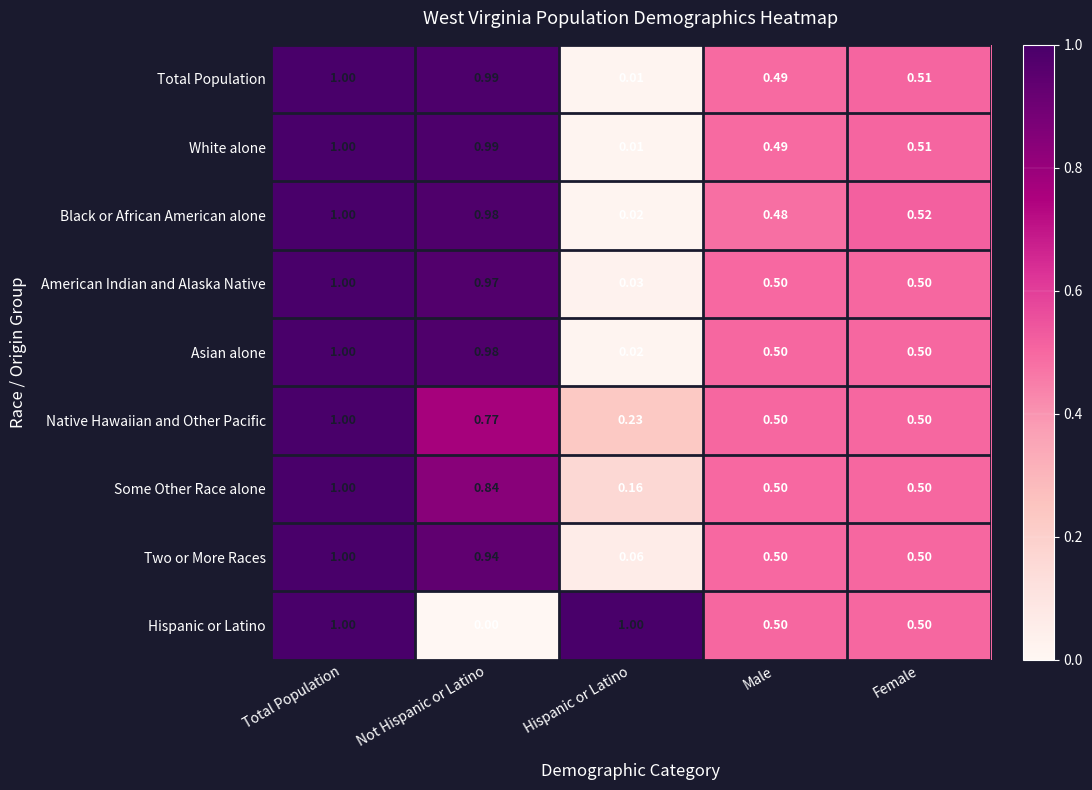

At which category is the sum across all series the highest?

Total Population